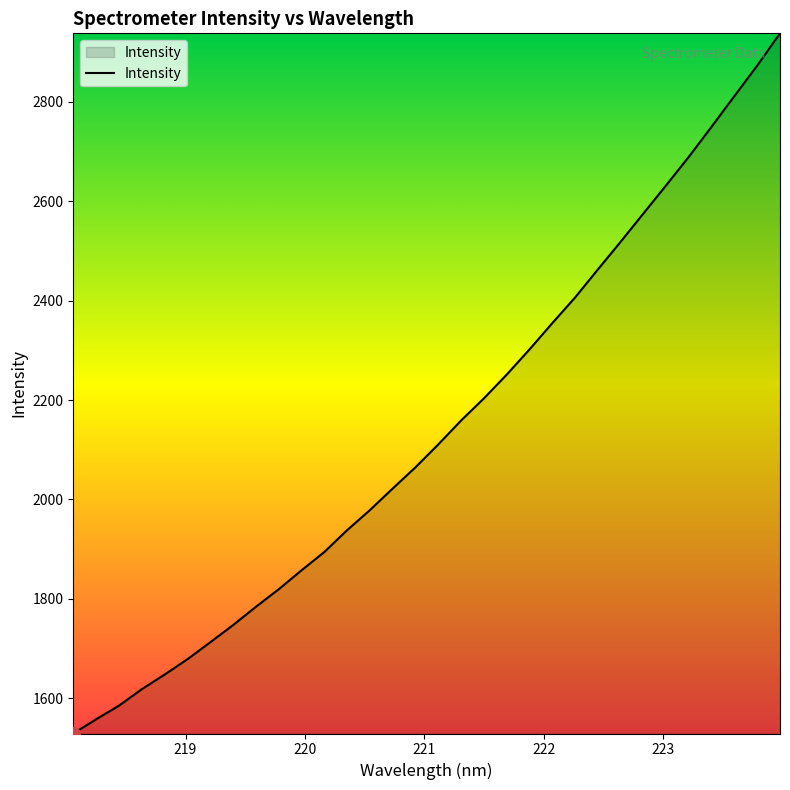

What is the minimum value shown in the chart?

1529.2